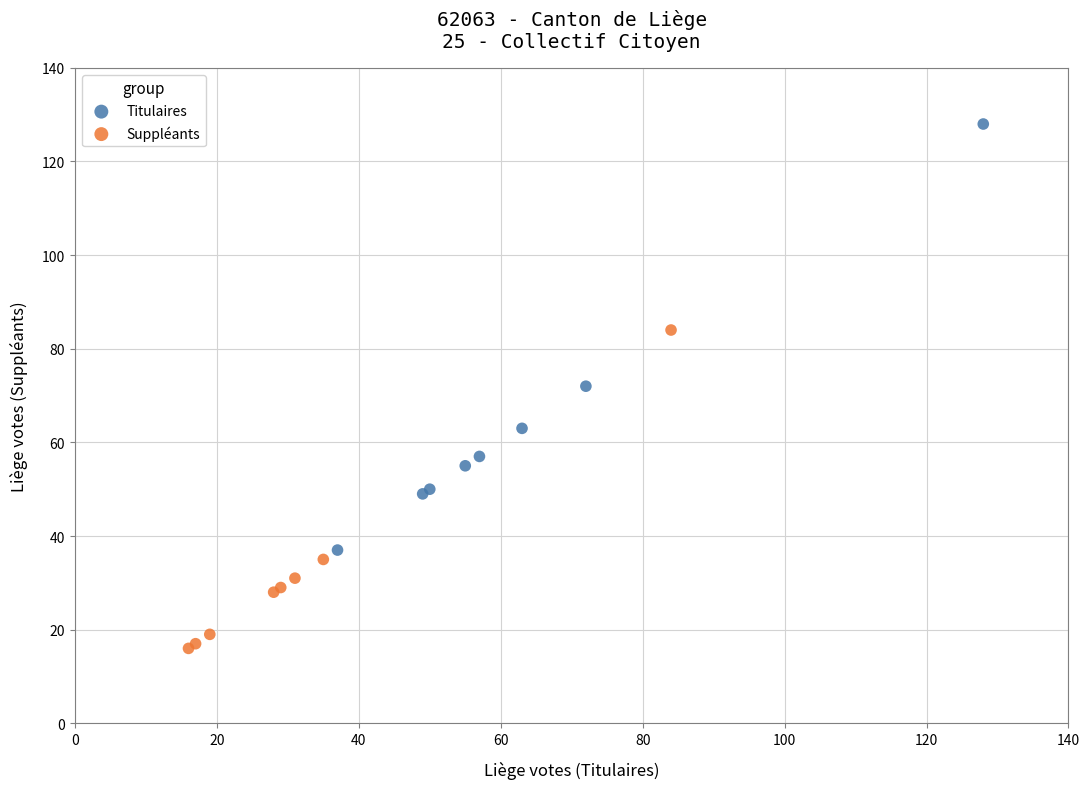

Which series has the widest spread of Y values?

Titulaires